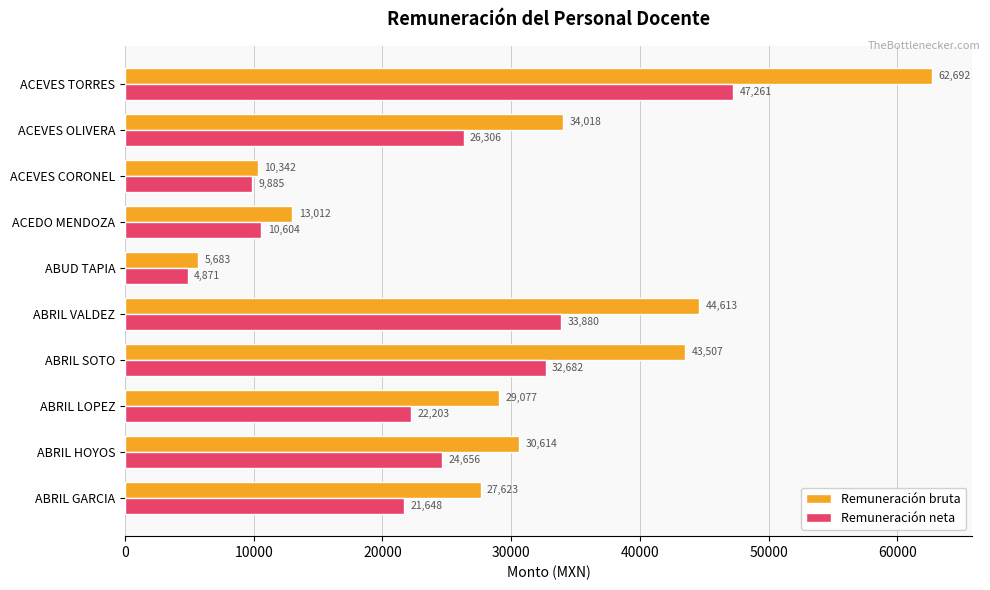

Rank the series by their average value, from highest to lowest.

Remuneración bruta, Remuneración neta